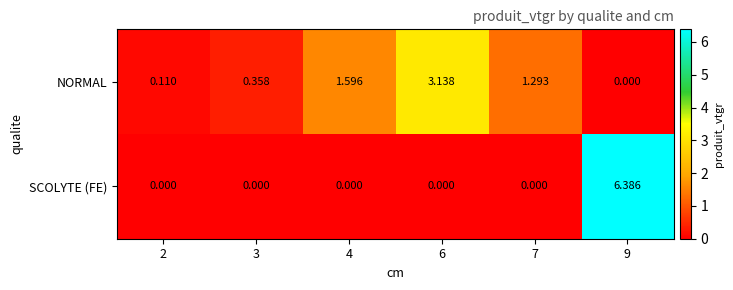

Rank the series by their average value, from highest to lowest.

NORMAL, SCOLYTE (FE)